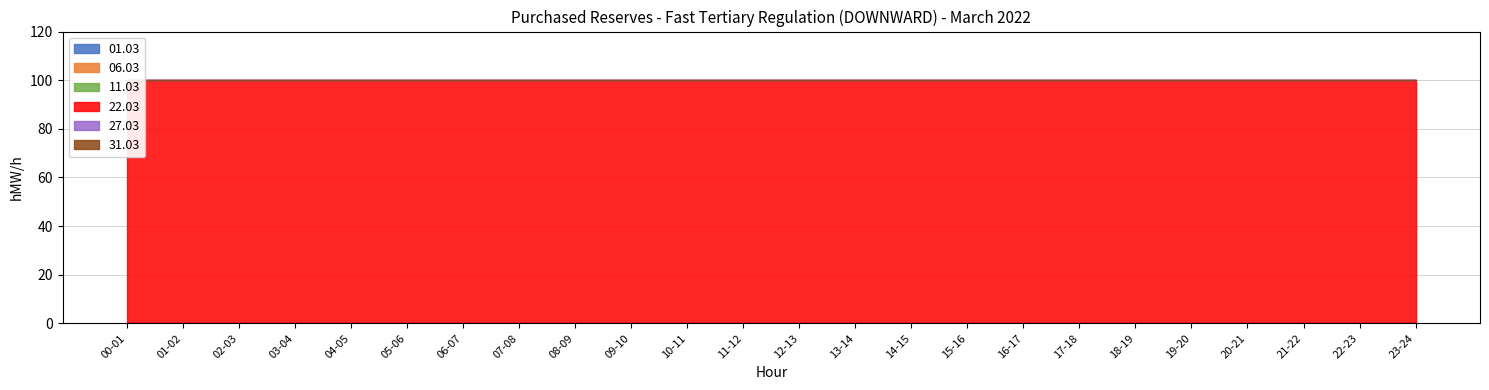

The value of 31.03 at 12-13 is 0. True or false?

True